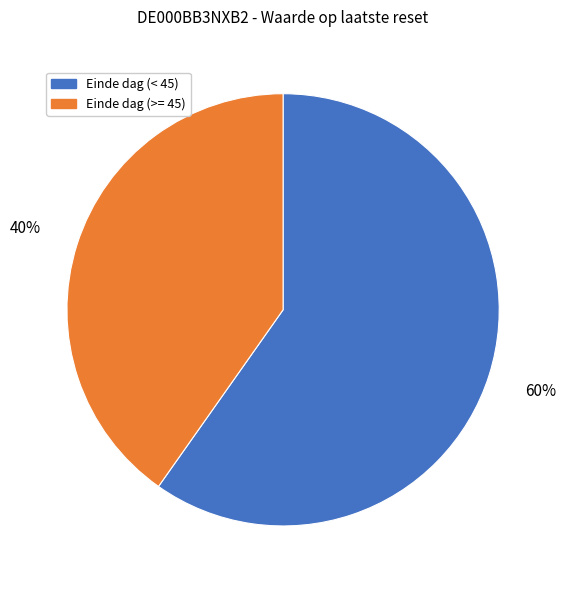

To the nearest percent, what is the average slice percentage?

50%